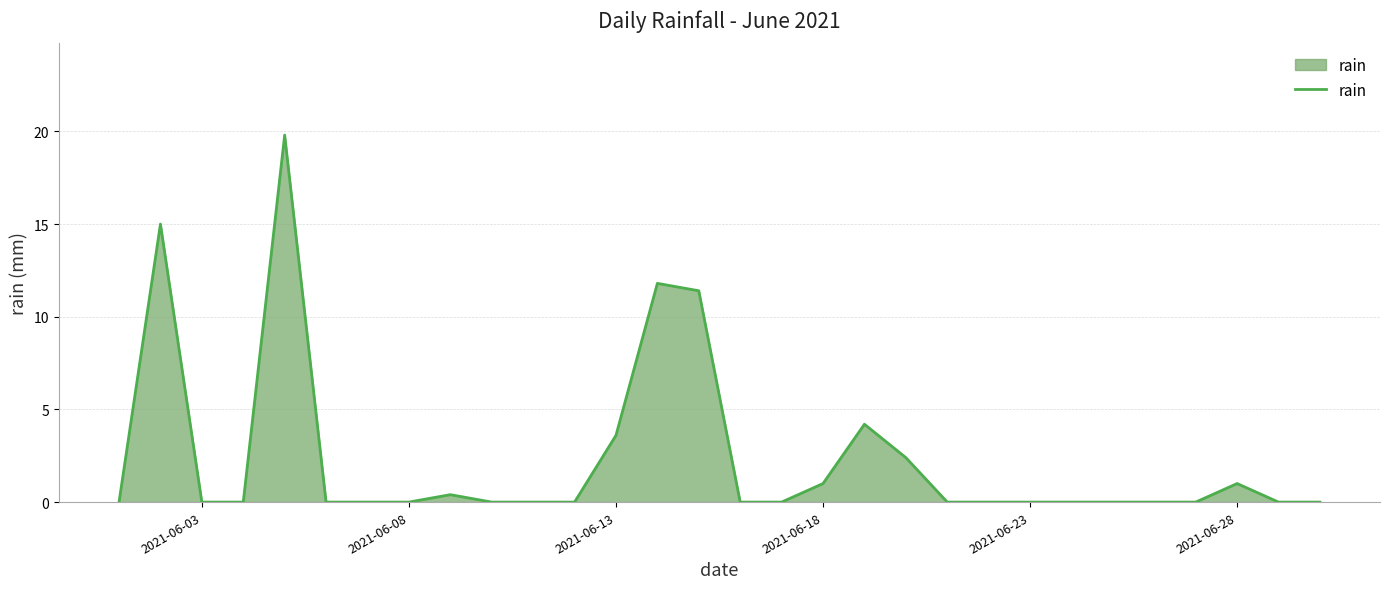

What is the difference between the second highest and second lowest values?

15.0